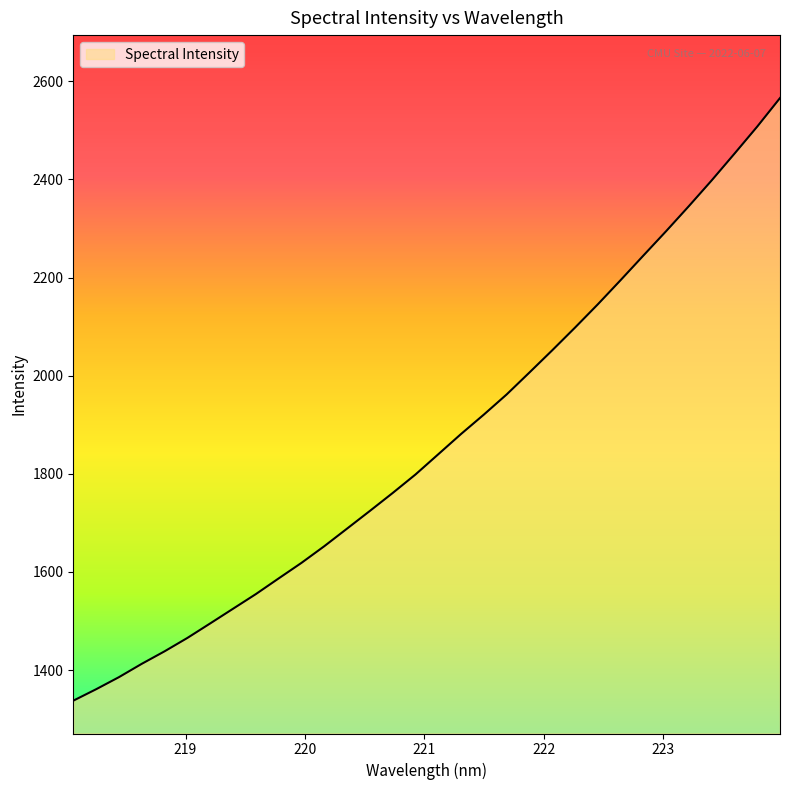

What is the maximum value shown in the chart?

2565.9